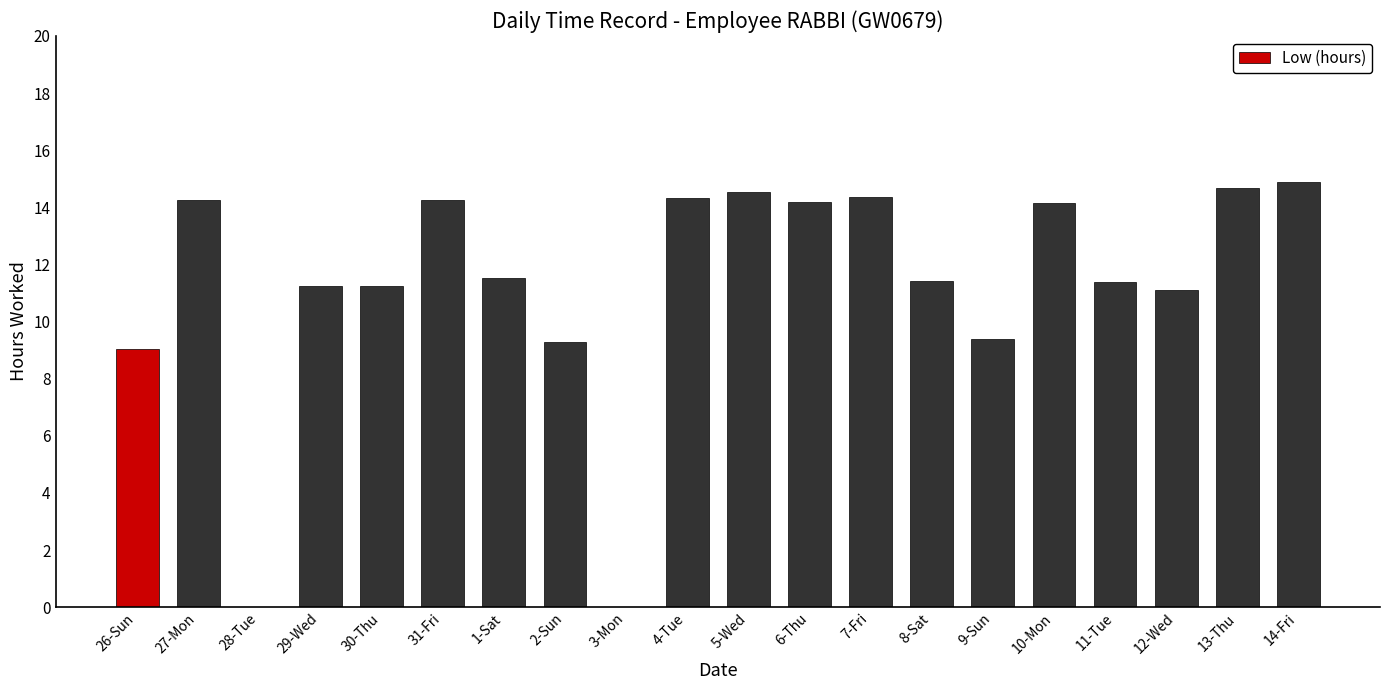

Which has a higher value, 31-Fri or 9-Sun?

31-Fri